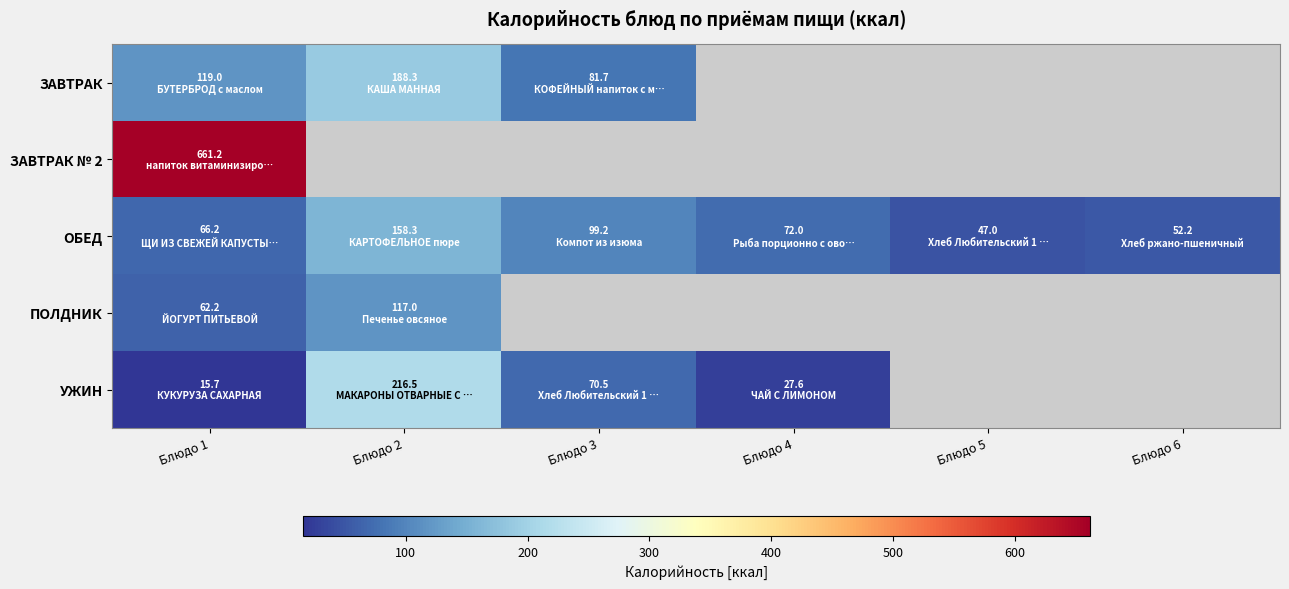

Which has a higher value, Блюдо 3 or Блюдо 1?

Блюдо 1